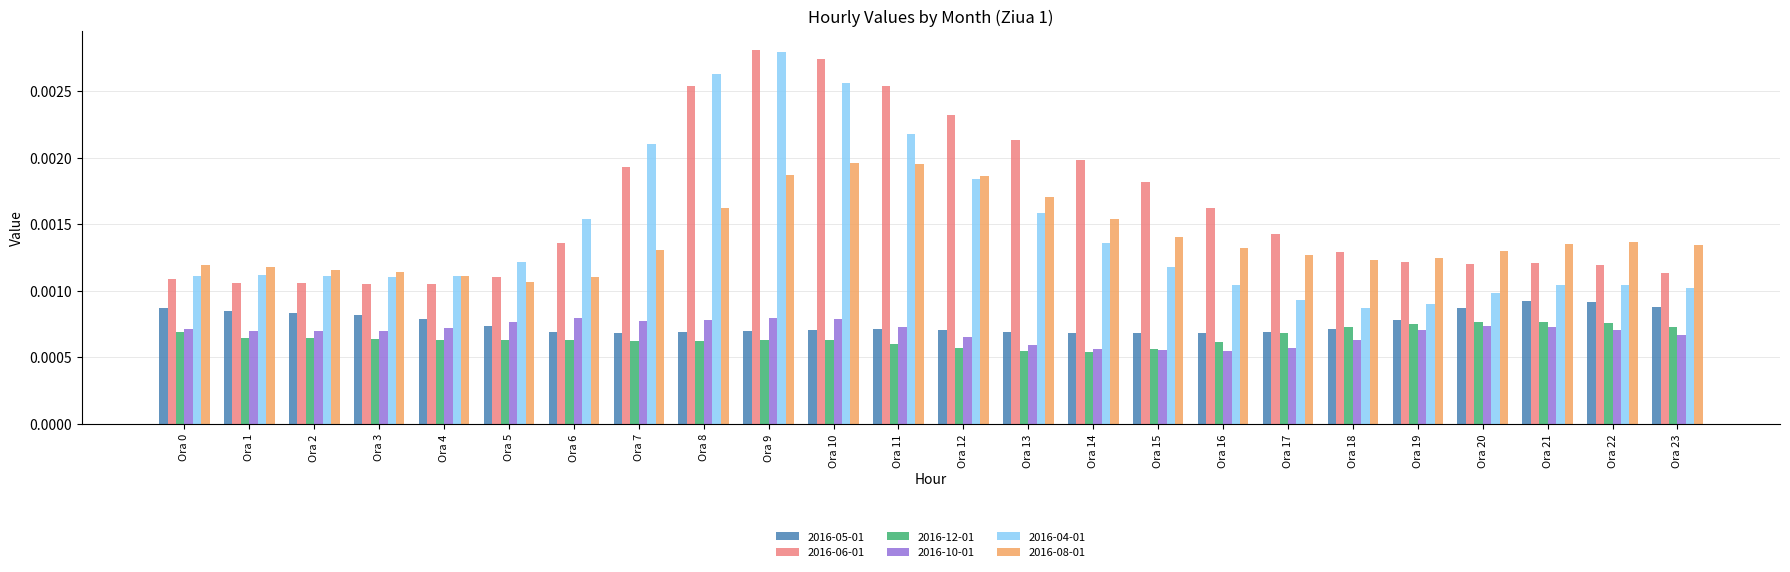

Is the value of 2016-06-01 at Ora 14 greater than the value of 2016-04-01 at Ora 1?

Yes